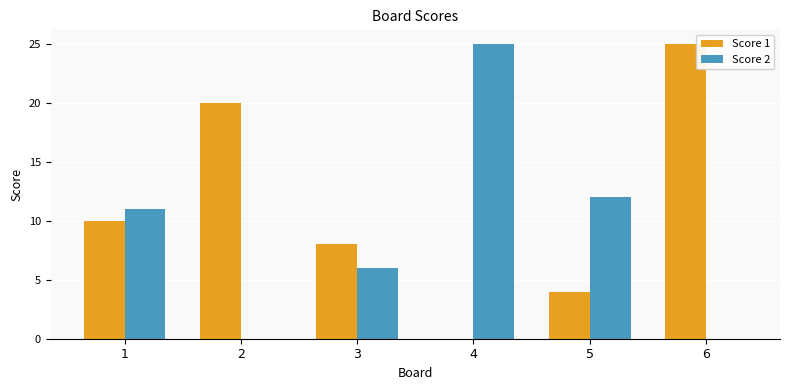

Reading left to right, transcribe all the data shown in this chart.

Score 1: 10	20	8	0	4	25
Score 2: 11	0	6	25	12	0